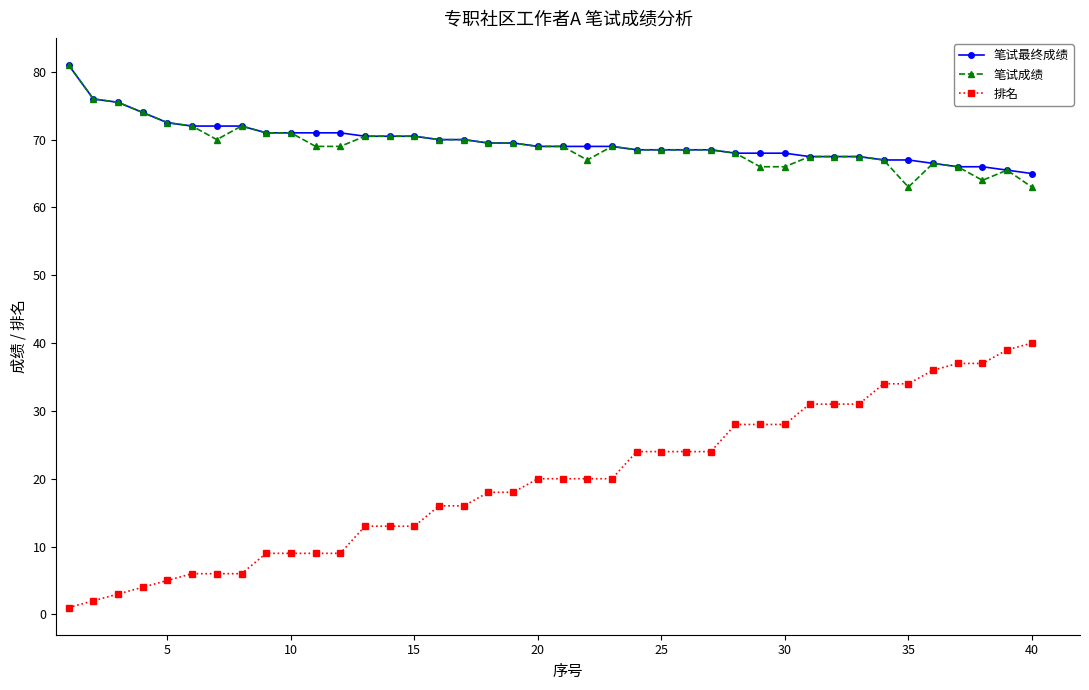

What is the value of the 排名 point at the 13th from the left?

13.0